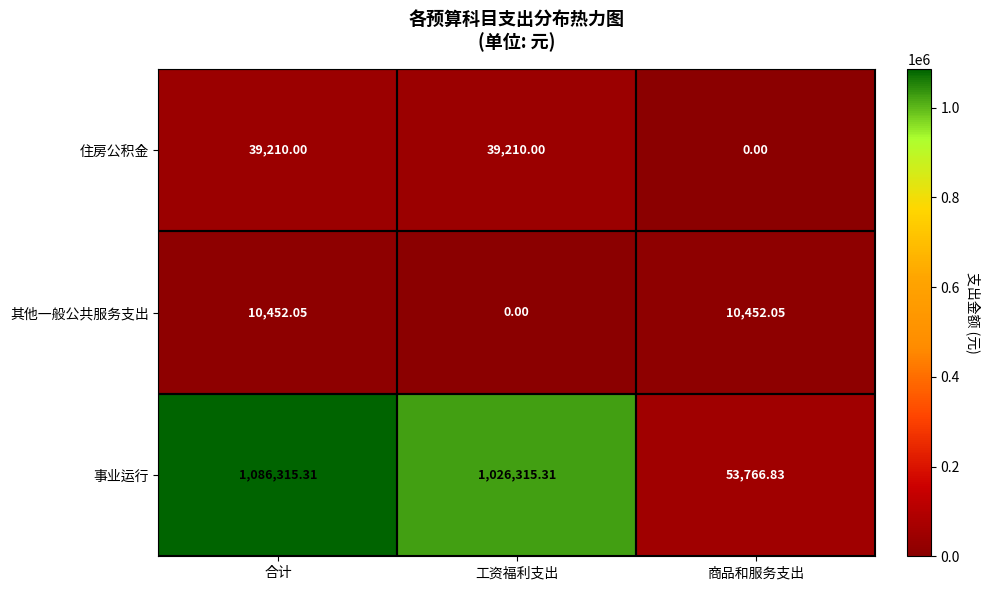

Rank the series by their maximum value, from lowest to highest.

其他一般公共服务支出, 住房公积金, 事业运行